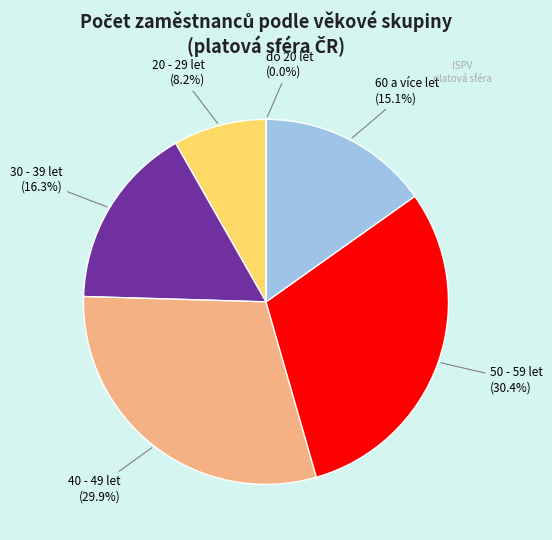

Is there a majority slice in this chart?

No